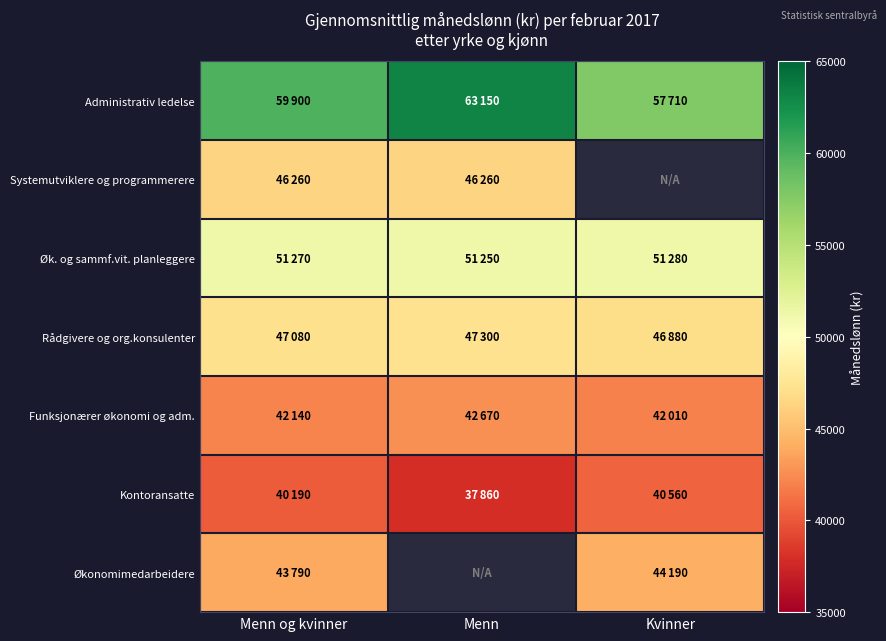

What is the highest value of the Rådgivere og org.konsulenter series?

47300.0